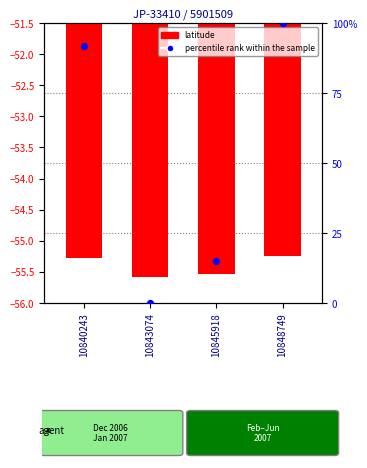

Which series has the widest spread of Y values?

percentile rank within the sample